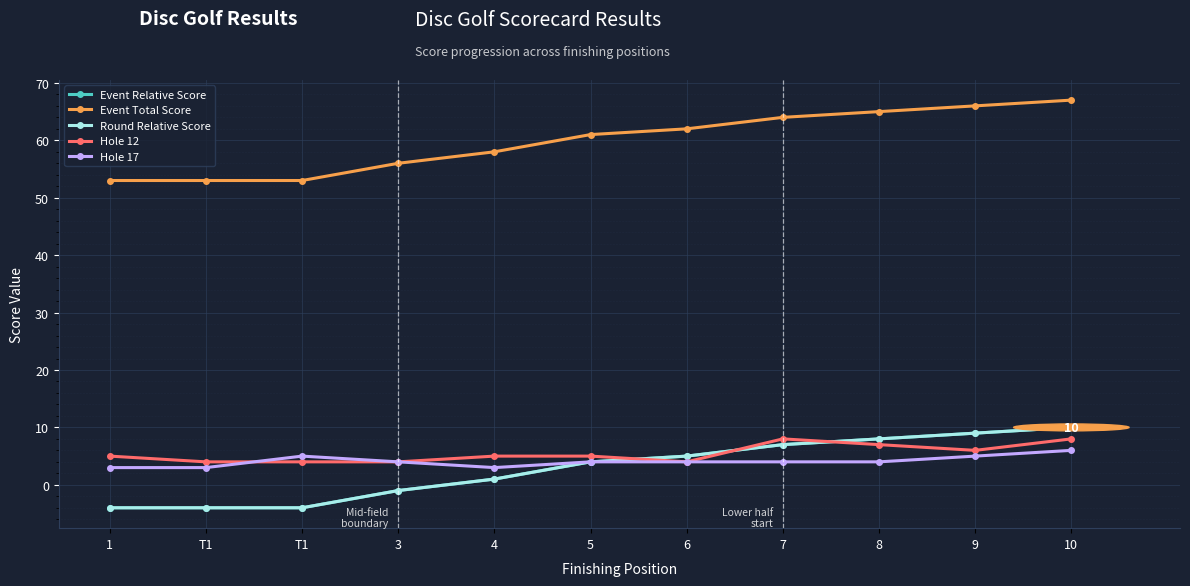

Reading left to right, extract all data points from this chart.

Event Relative Score: 1=-4	T1=-4	T1=-4	3=-1	4=1	5=4	6=5	7=7	8=8	9=9	10=10
Event Total Score: 1=53	T1=53	T1=53	3=56	4=58	5=61	6=62	7=64	8=65	9=66	10=67
Round Relative Score: 1=-4	T1=-4	T1=-4	3=-1	4=1	5=4	6=5	7=7	8=8	9=9	10=10
Hole 12: 1=5	T1=4	T1=4	3=4	4=5	5=5	6=4	7=8	8=7	9=6	10=8
Hole 17: 1=3	T1=3	T1=5	3=4	4=3	5=4	6=4	7=4	8=4	9=5	10=6